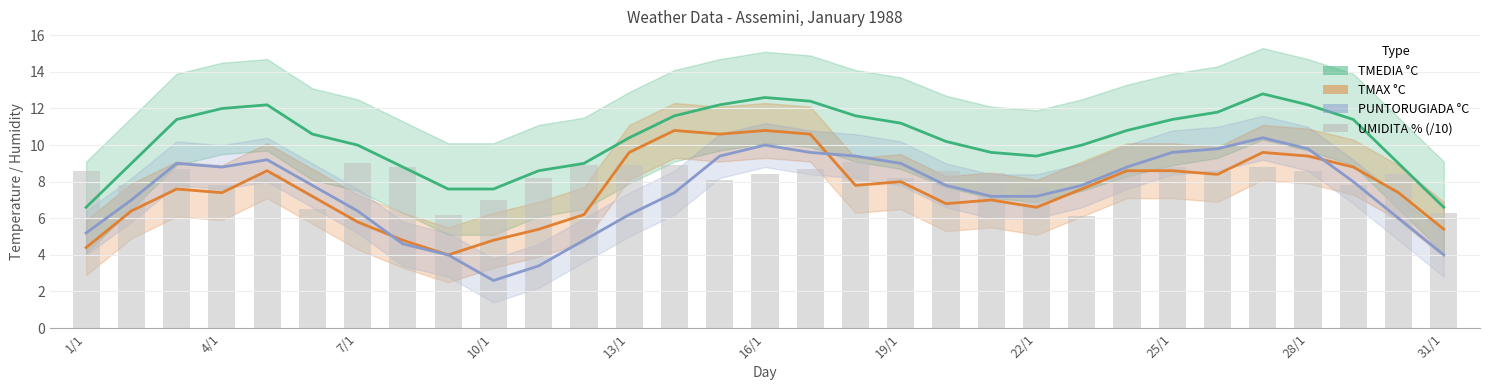

What is the value of the 27th bar from the left?

8.8